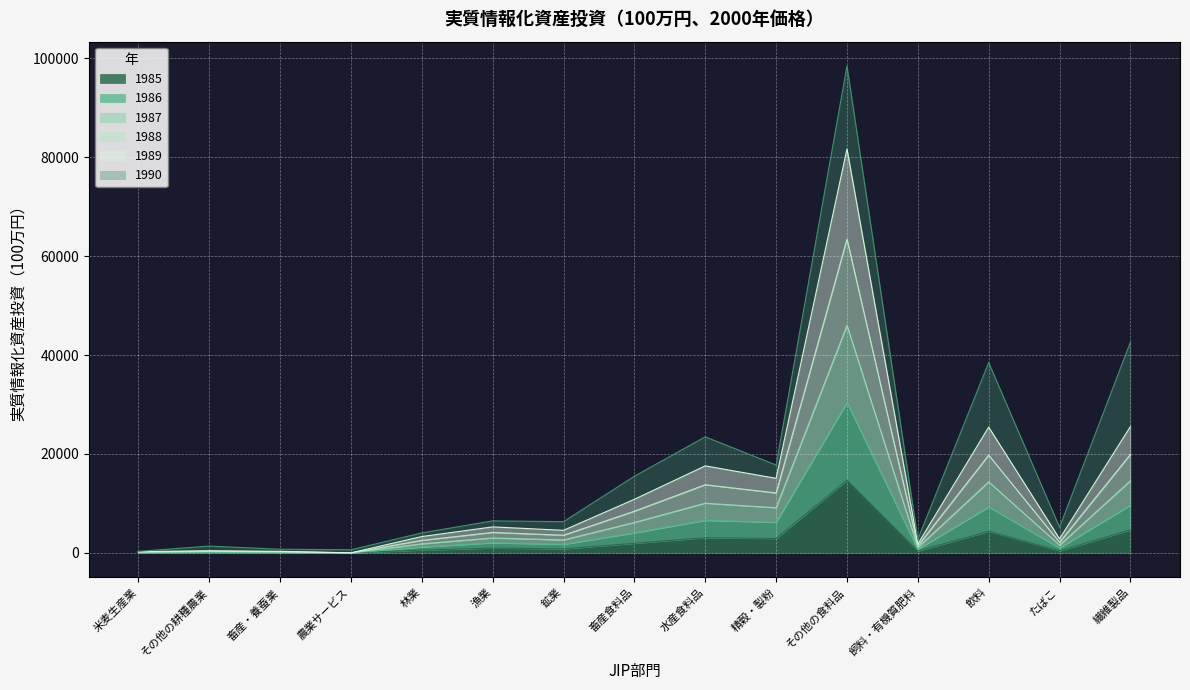

Between 畜産・養蚕業 and 繊維製品, which is larger?

繊維製品